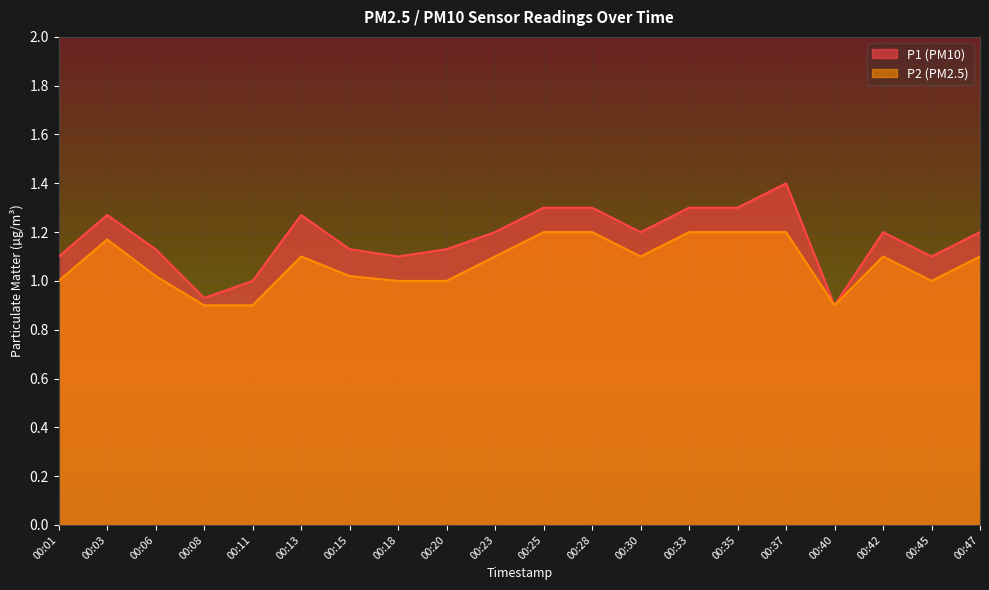

Reading left to right, extract all data points from this chart.

P1: 1.1	1.3	1.1	0.9	1.0	1.3	1.1	1.1	1.1	1.2	1.3	1.3	1.2	1.3	1.3	1.4	0.9	1.2	1.1	1.2
P2: 1.0	1.2	1.0	0.9	0.9	1.1	1.0	1.0	1.0	1.1	1.2	1.2	1.1	1.2	1.2	1.2	0.9	1.1	1.0	1.1